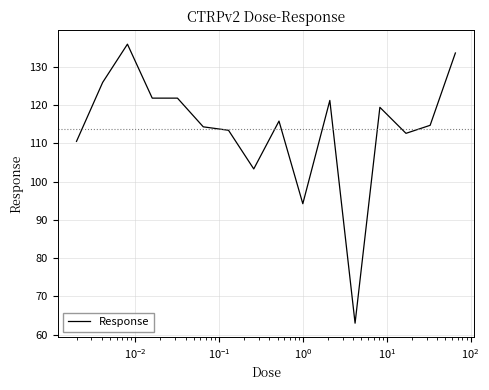

What is the difference between the maximum and minimum values?

72.9